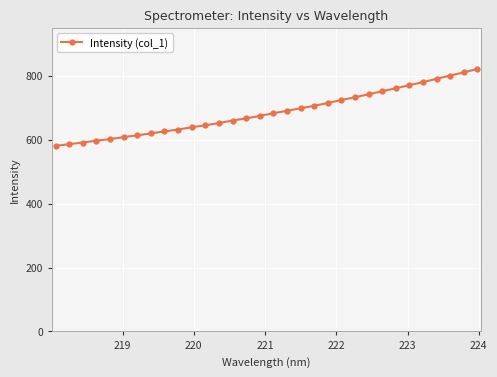

What is the minimum value shown in the chart?

580.1